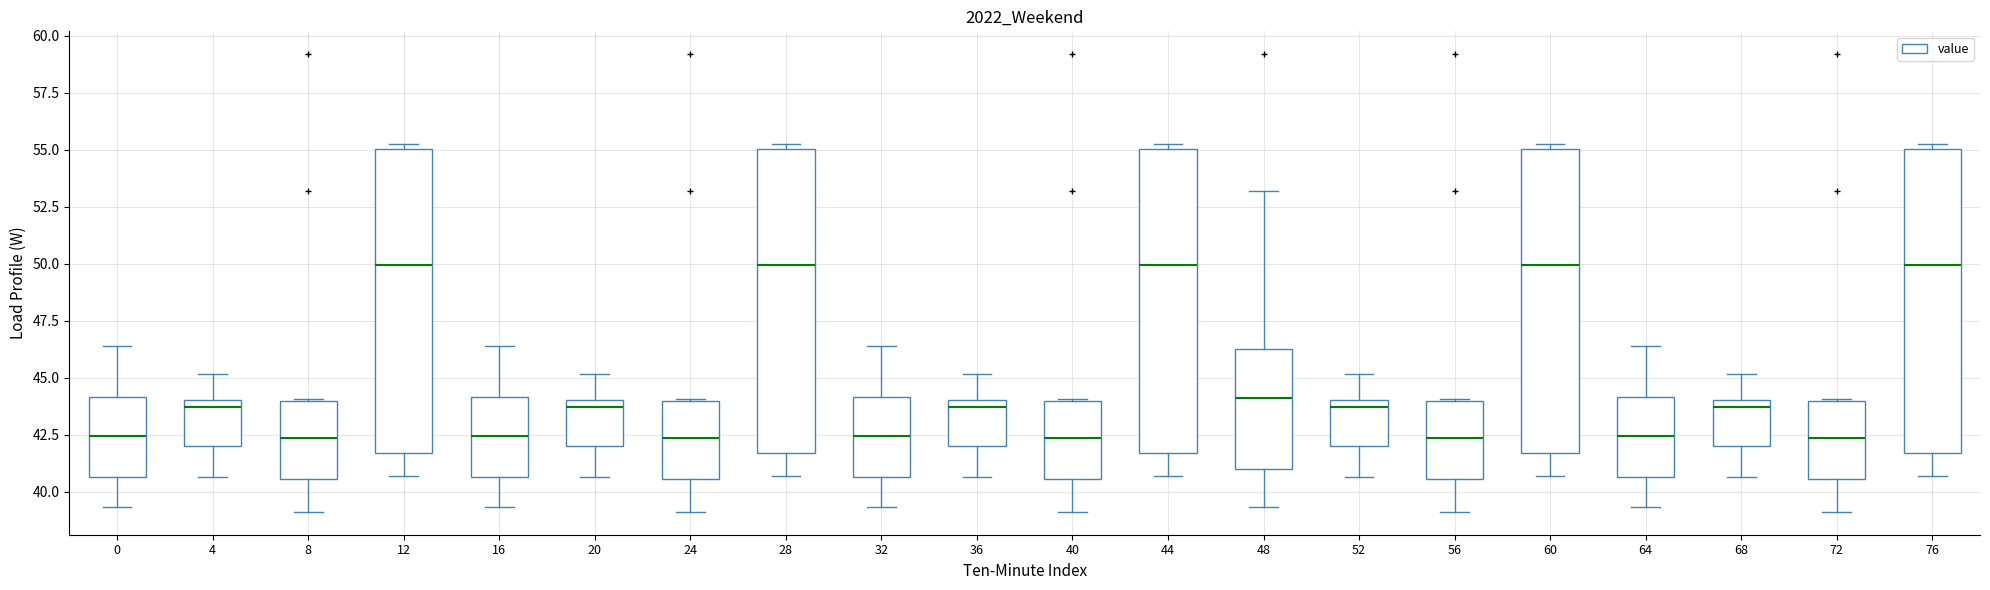

Reading left to right, read every box against the y-axis: the position of its median line, the range the box covers, and the ends of its whiskers. The values are not printed on the chart, so give them approximately, as read against the axis.

0: median 42.5, box 40.5 to 44.0, whiskers 39.5 to 46.5
4: median 43.5, box 42.0 to 44.0, whiskers 40.5 to 45.0
8: median 42.5, box 40.5 to 44.0, whiskers 39.0 to 44.0
12: median 50.0, box 41.5 to 55.0, whiskers 40.5 to 55.5
16: median 42.5, box 40.5 to 44.0, whiskers 39.5 to 46.5
20: median 43.5, box 42.0 to 44.0, whiskers 40.5 to 45.0
24: median 42.5, box 40.5 to 44.0, whiskers 39.0 to 44.0
28: median 50.0, box 41.5 to 55.0, whiskers 40.5 to 55.5
32: median 42.5, box 40.5 to 44.0, whiskers 39.5 to 46.5
36: median 43.5, box 42.0 to 44.0, whiskers 40.5 to 45.0
40: median 42.5, box 40.5 to 44.0, whiskers 39.0 to 44.0
44: median 50.0, box 41.5 to 55.0, whiskers 40.5 to 55.5
48: median 44.0, box 41.0 to 46.0, whiskers 39.5 to 53.0
52: median 43.5, box 42.0 to 44.0, whiskers 40.5 to 45.0
56: median 42.5, box 40.5 to 44.0, whiskers 39.0 to 44.0
60: median 50.0, box 41.5 to 55.0, whiskers 40.5 to 55.5
64: median 42.5, box 40.5 to 44.0, whiskers 39.5 to 46.5
68: median 43.5, box 42.0 to 44.0, whiskers 40.5 to 45.0
72: median 42.5, box 40.5 to 44.0, whiskers 39.0 to 44.0
76: median 50.0, box 41.5 to 55.0, whiskers 40.5 to 55.5